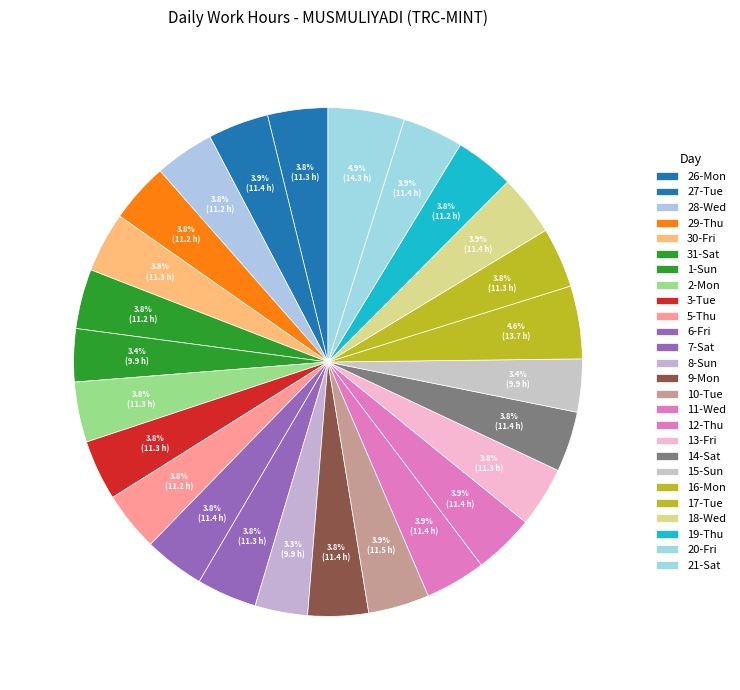

Does 8-Sun account for over 50% of the chart?

No